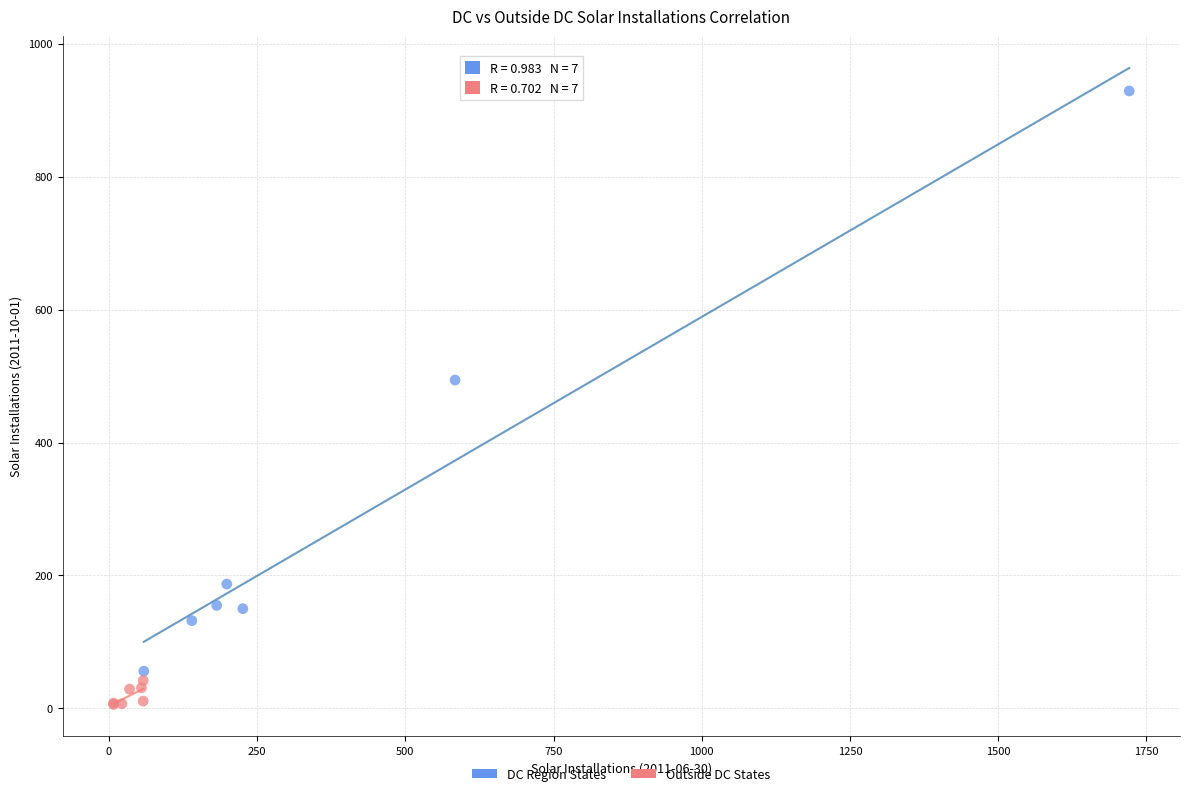

Which series contains the highest Y value?

DC Region States